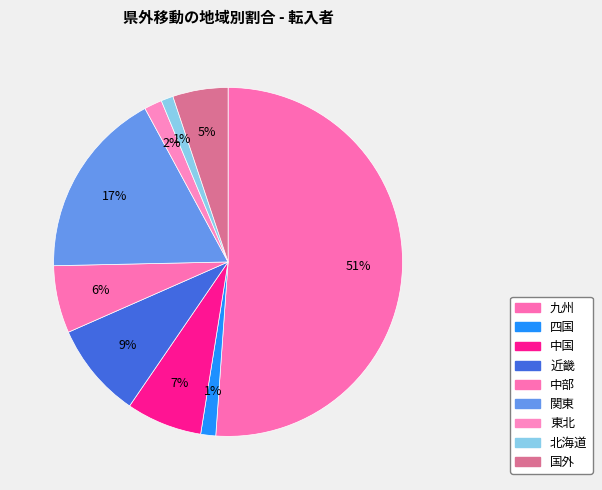

Combined, what portion of the pie is 国外 and 四国?

6.5%